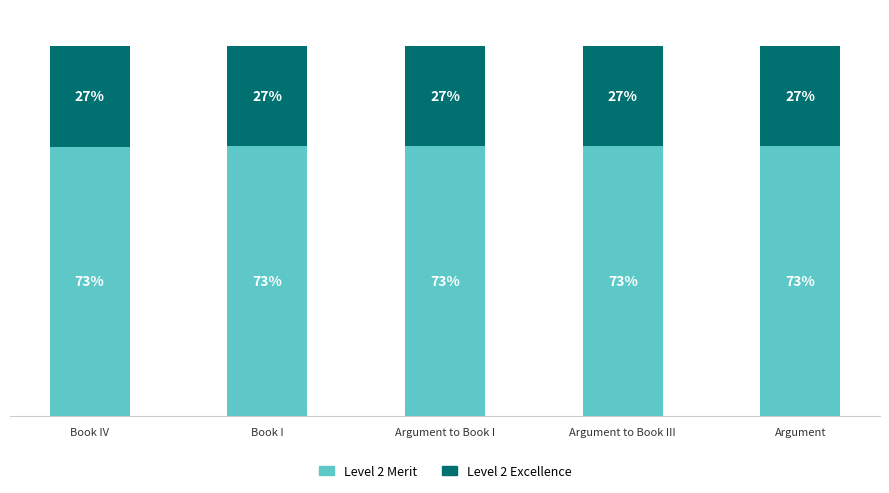

At which label is Level 2 Merit closest to 72?

Book IV